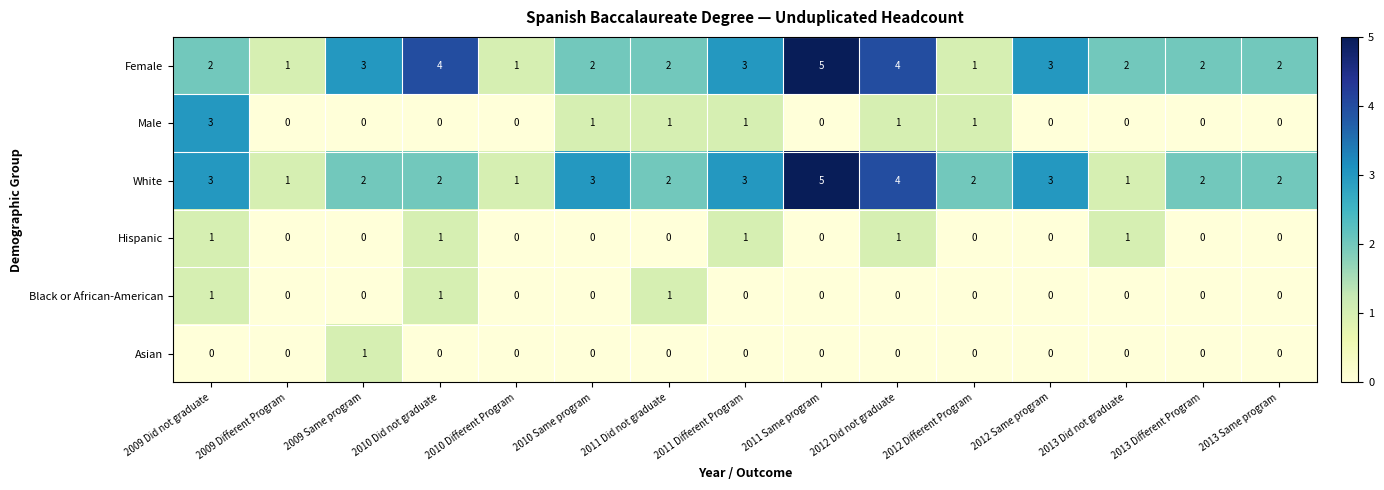

What is the sum of the White values at 2012 Did not graduate and 2010 Did not graduate?

6